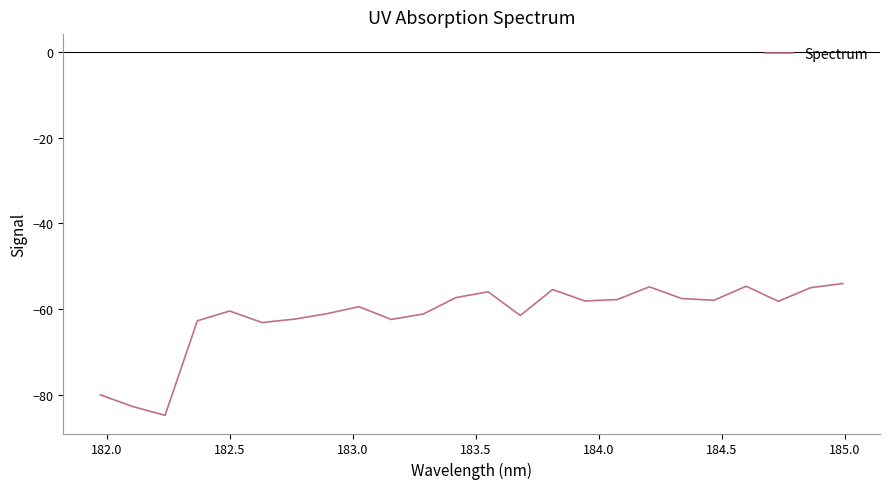

What is the maximum value shown in the chart?

-54.0